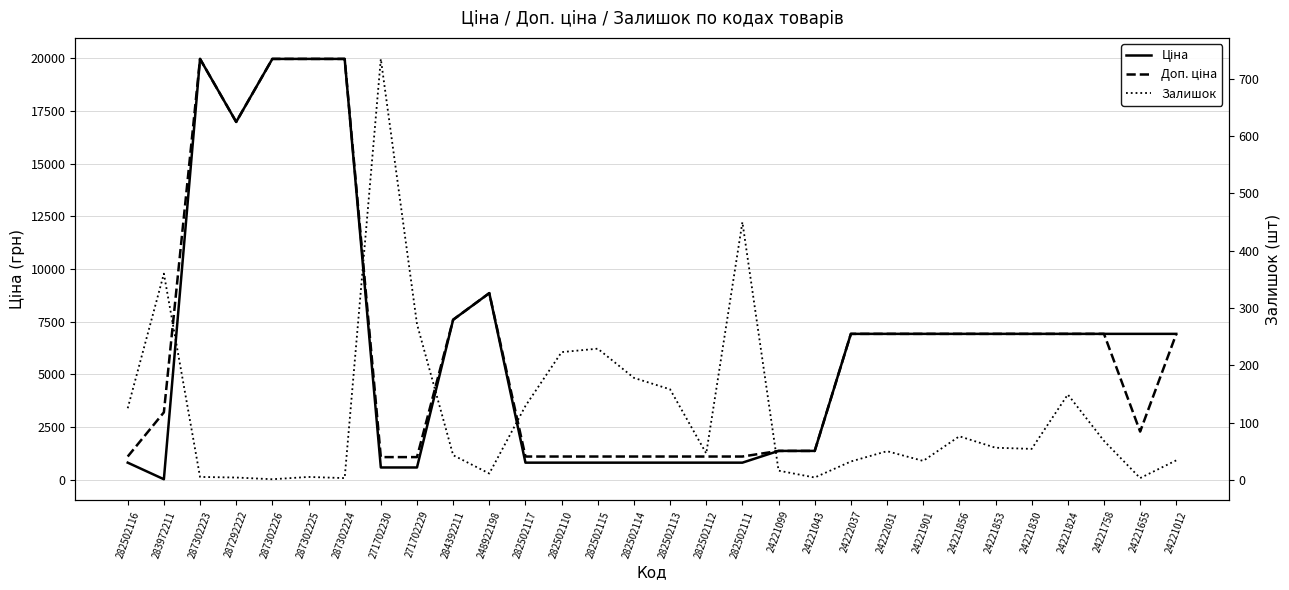

At which category is the sum across all series the highest?

287302223